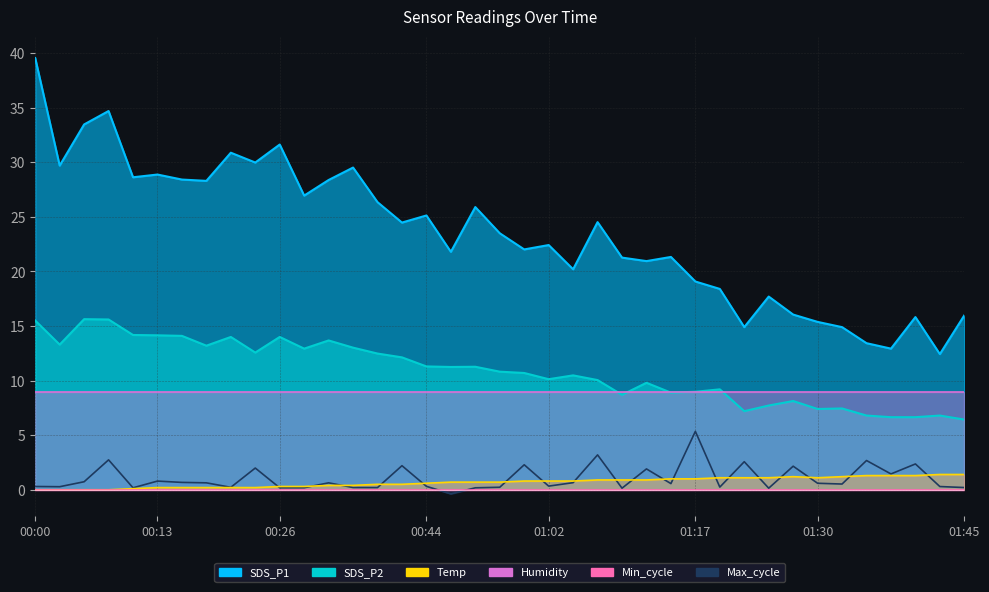

What is the difference between the Temp values at 00:29 and 01:05?

0.5